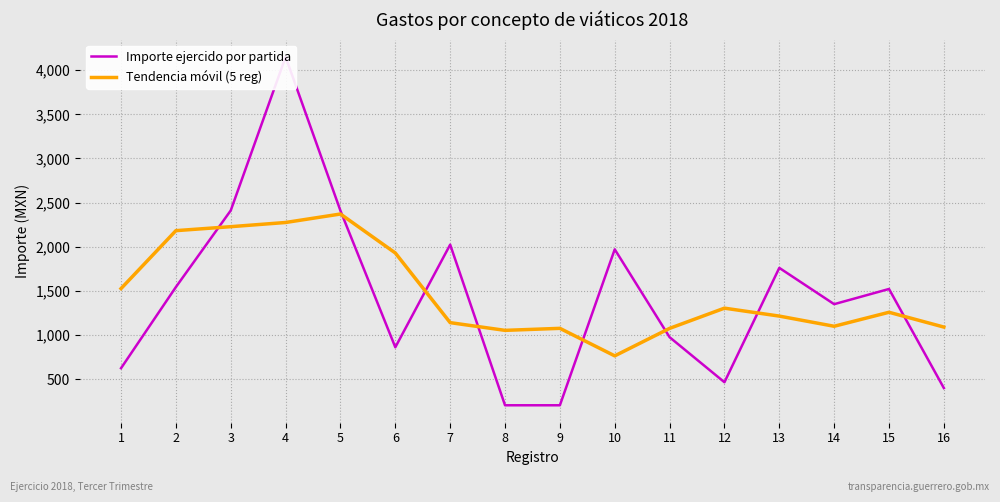

Between 10 and 7, which is larger?

7